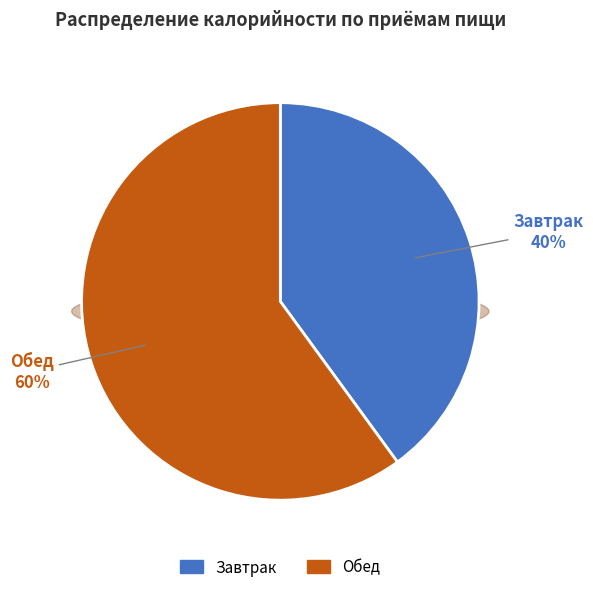

Which has a higher value, Обед or Завтрак?

Обед